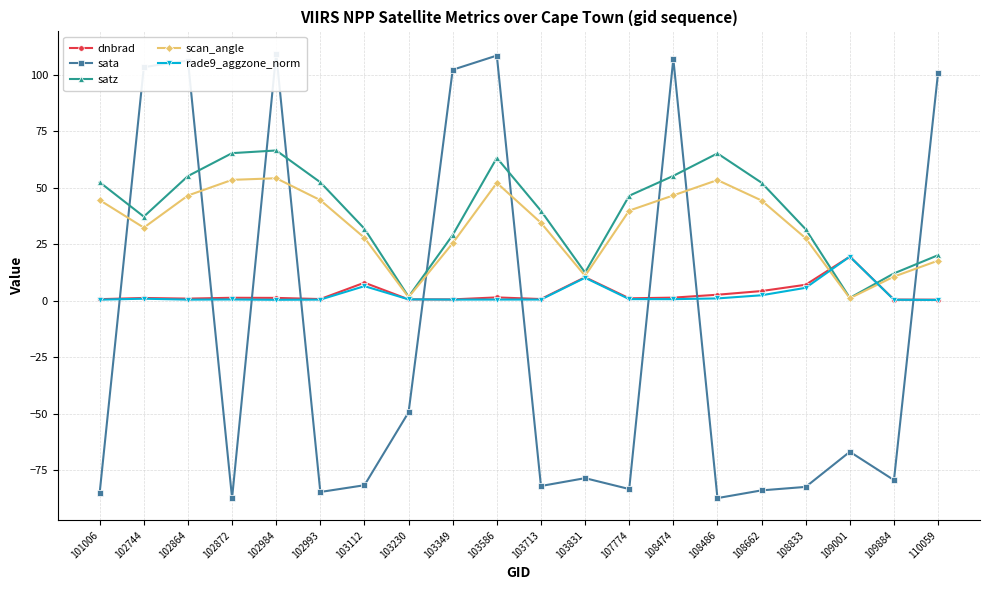

How many values in the scan_angle series are below 39?

10